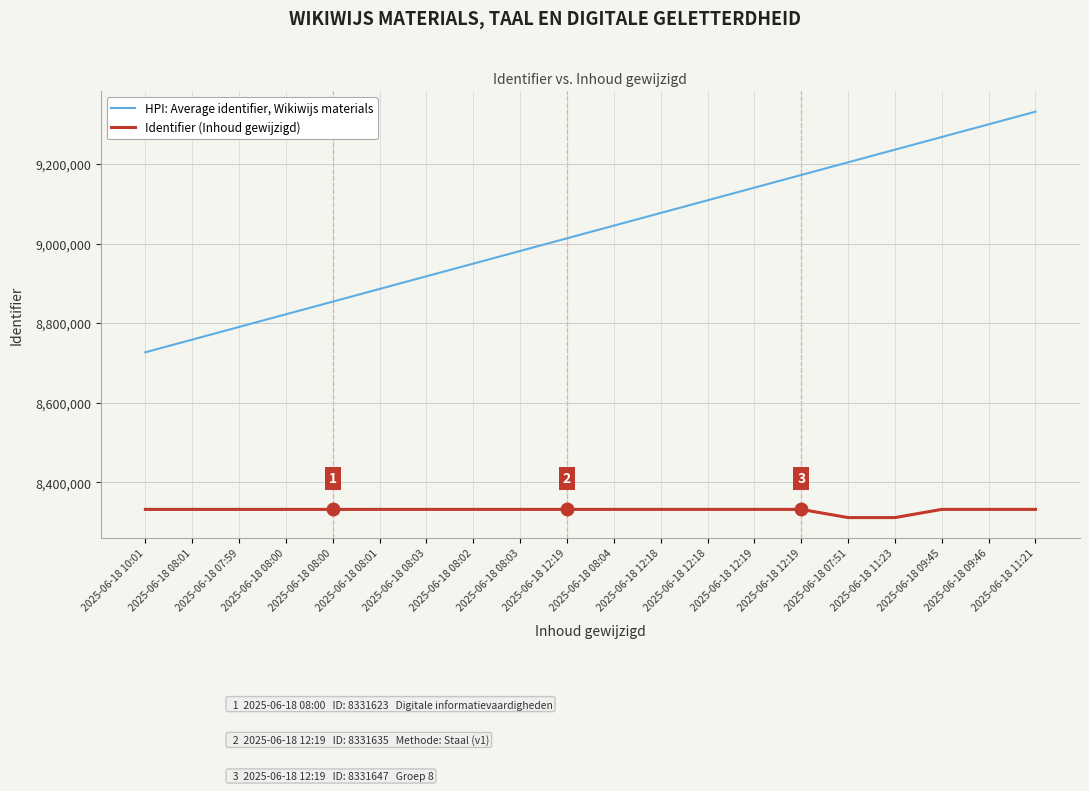

Between 2025-06-18 07:51 and 2025-06-18 09:46, which series saw the biggest shift?

HPI: Average identifier, Wikiwijs materials